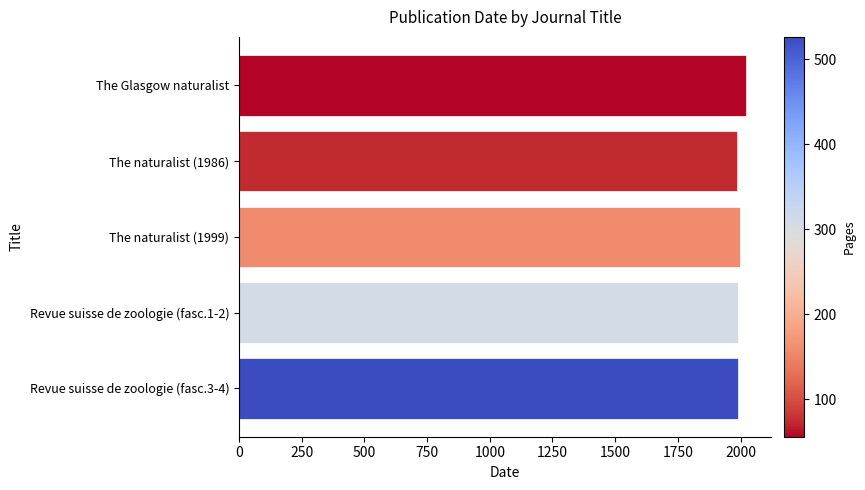

What is the sum of the values at Revue suisse de zoologie (fasc.3-4) and The Glasgow naturalist?

4011